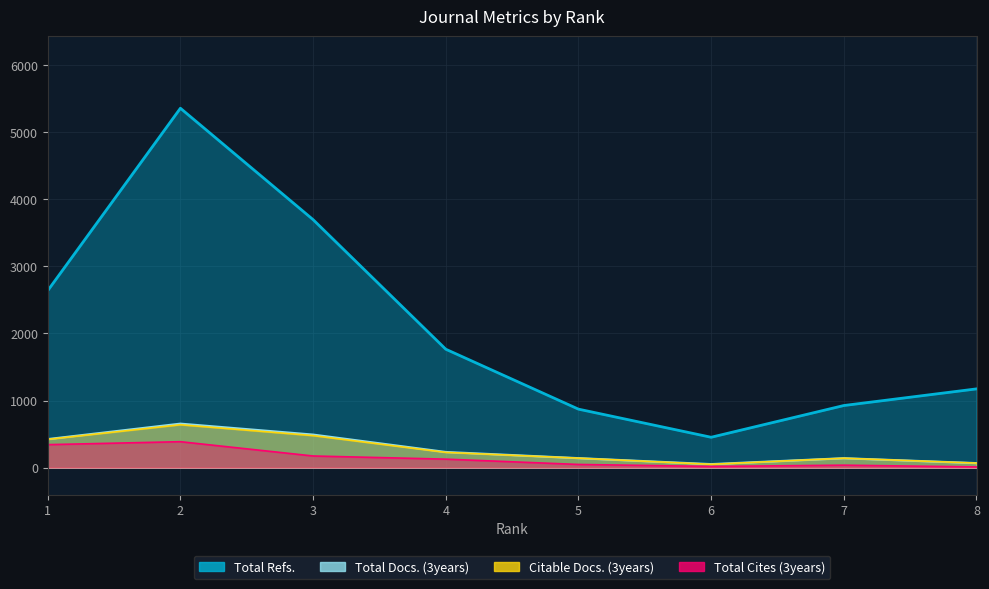

At how many categories does at least one series exceed 3914?

1